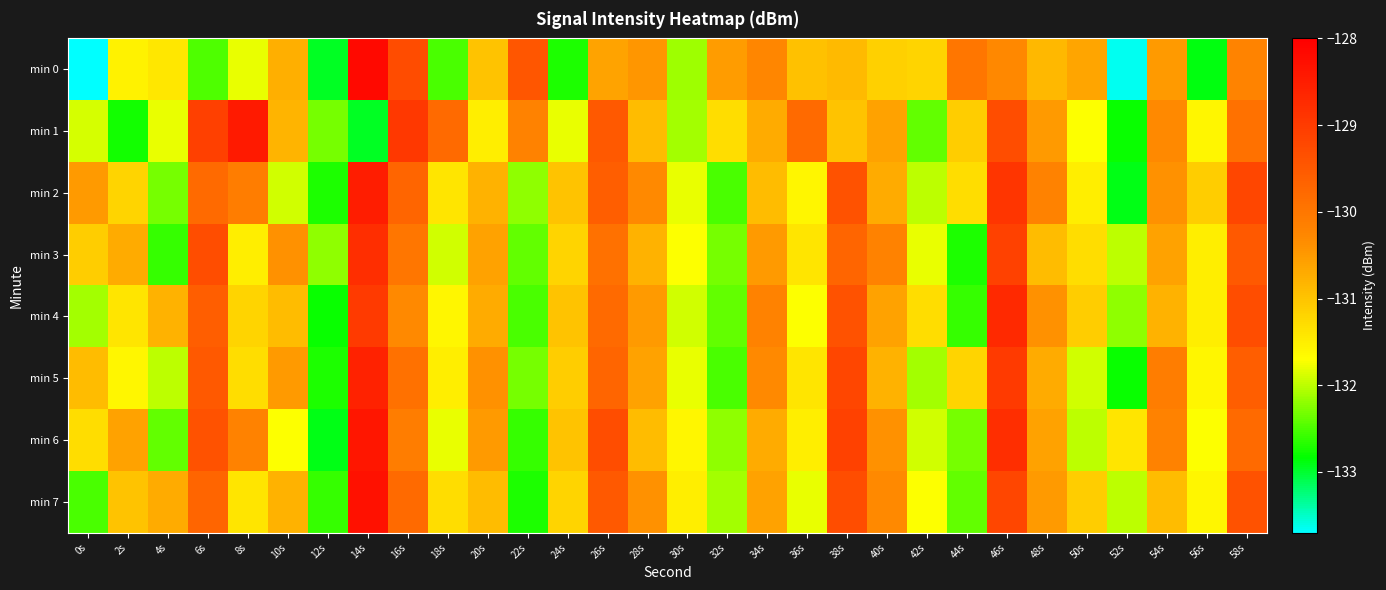

Which label corresponds to the smallest value in the chart?

0s